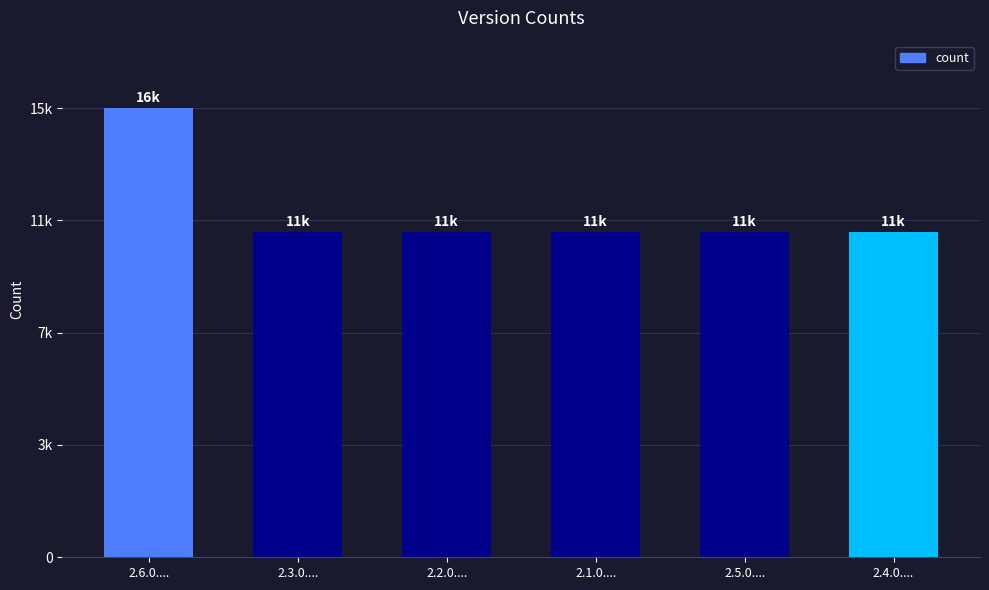

Are the bars horizontal?

No